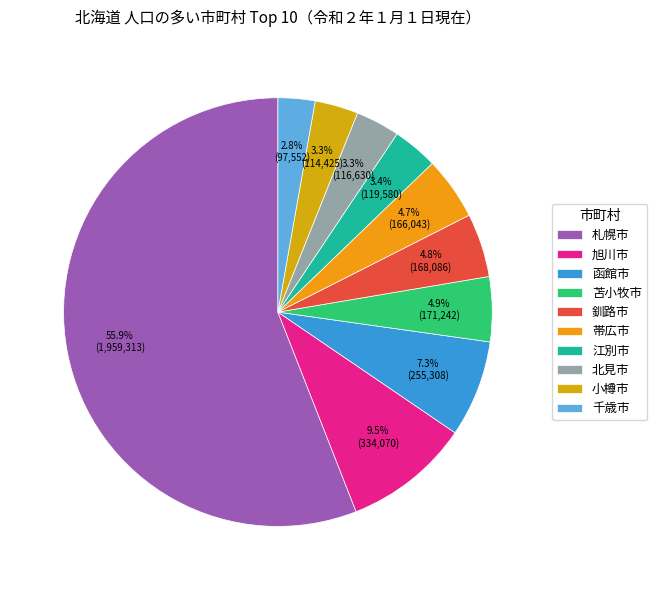

Rank the categories by value from lowest to highest.

千歳市, 小樽市, 北見市, 江別市, 帯広市, 釧路市, 苫小牧市, 函館市, 旭川市, 札幌市